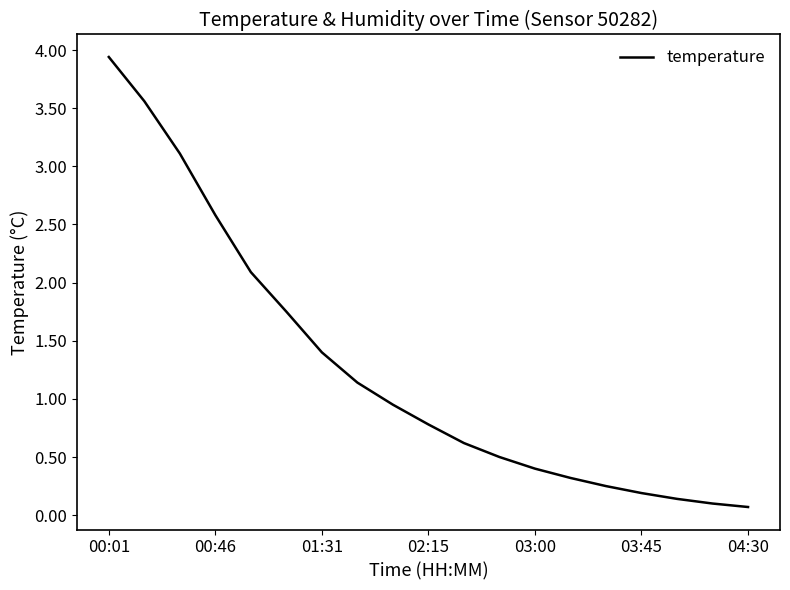

What is the difference between the maximum and minimum values?

3.9